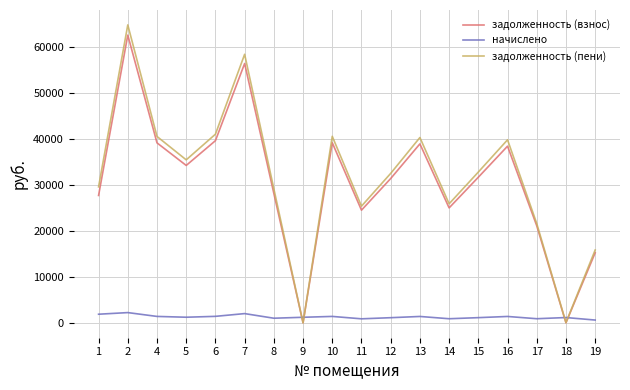

Which series changed the most between 9 and 11?

задолженность (пени)